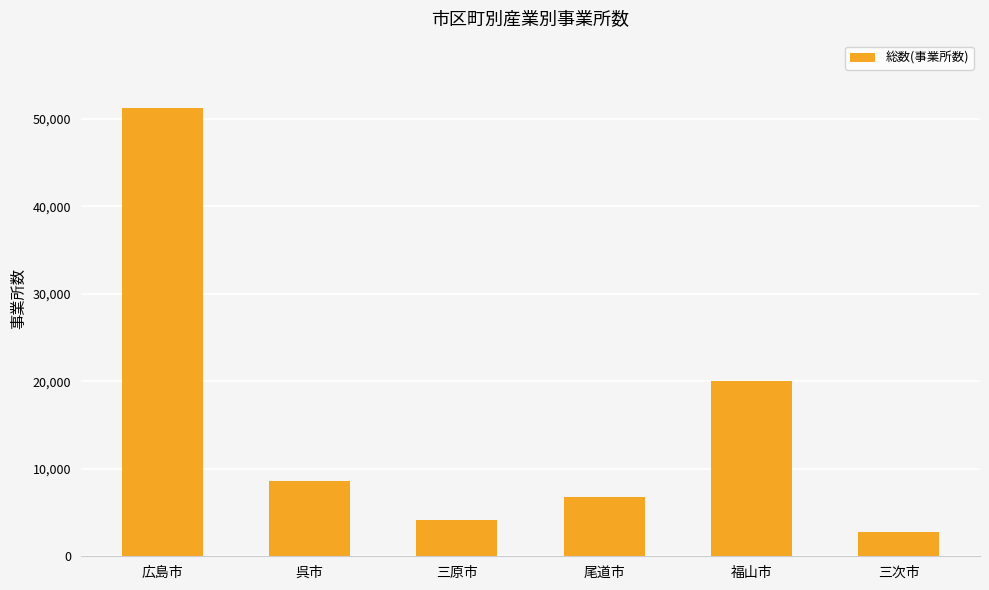

What is the approximate value at 三次市, to the nearest 50?

2750